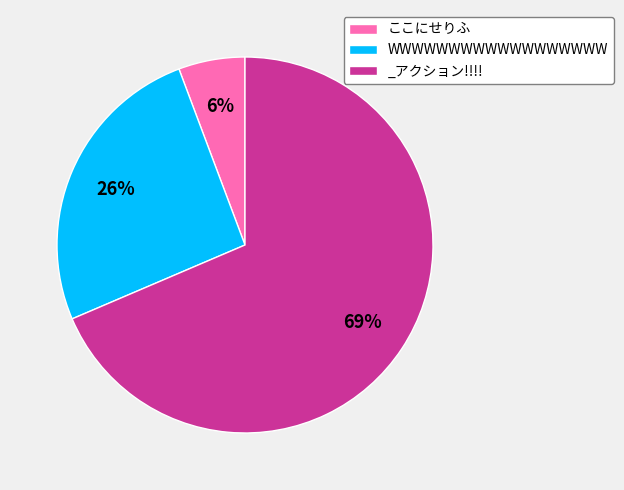

What is the largest slice in the pie chart?

_アクション!!!!